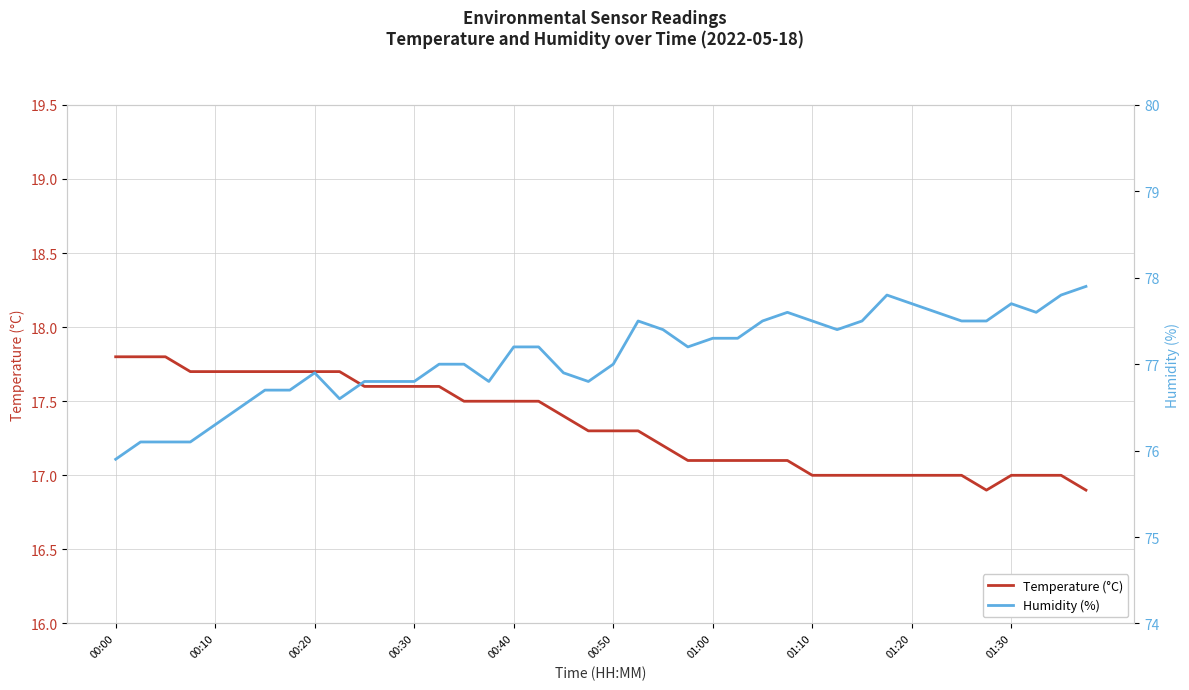

True or false: Humidity (%) and Temperature (°C) intersect in this chart.

False